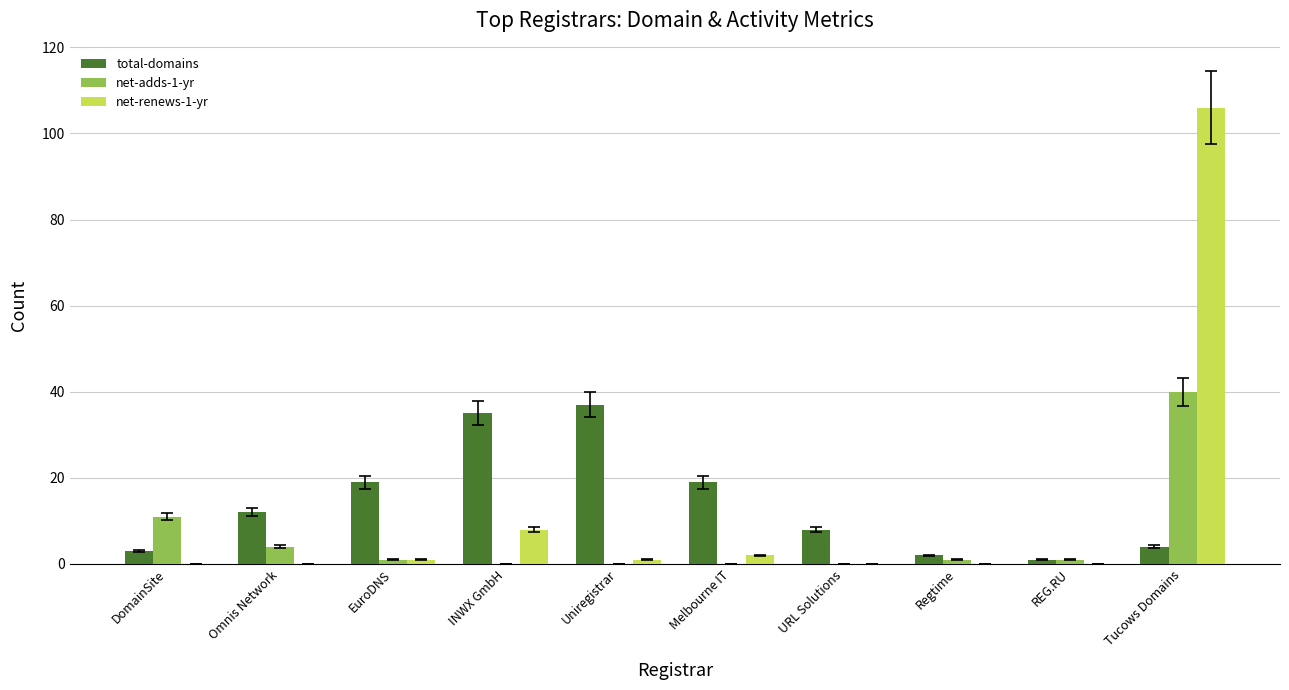

What is the average value of the total-domains series?

14